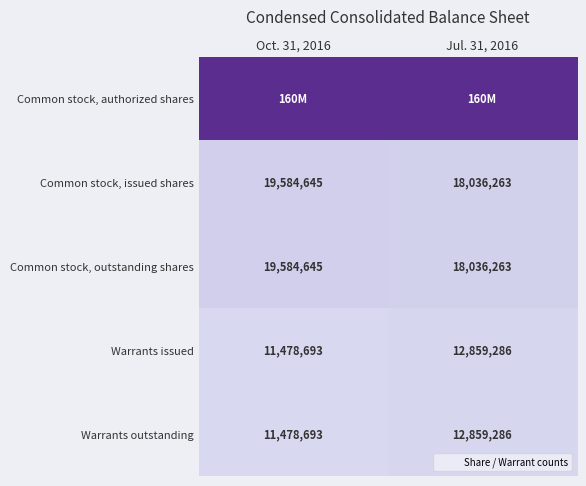

At which label is Common stock, outstanding shares closest to 18810454?

Oct. 31, 2016